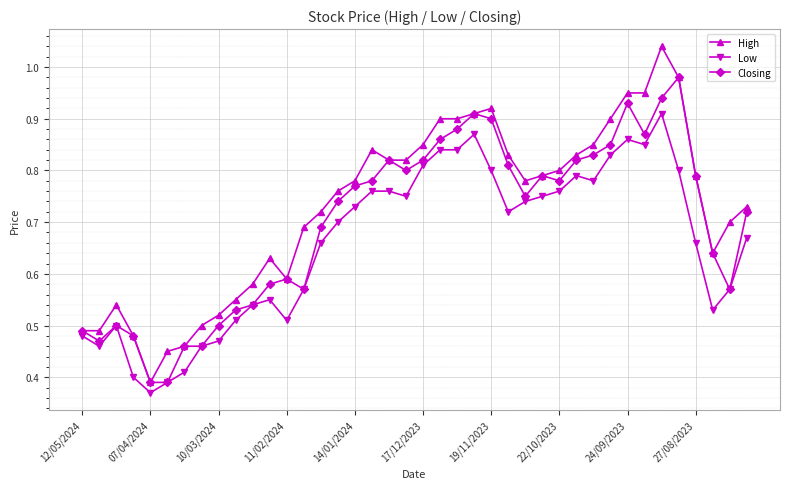

At how many categories does at least one series exceed 0?

40